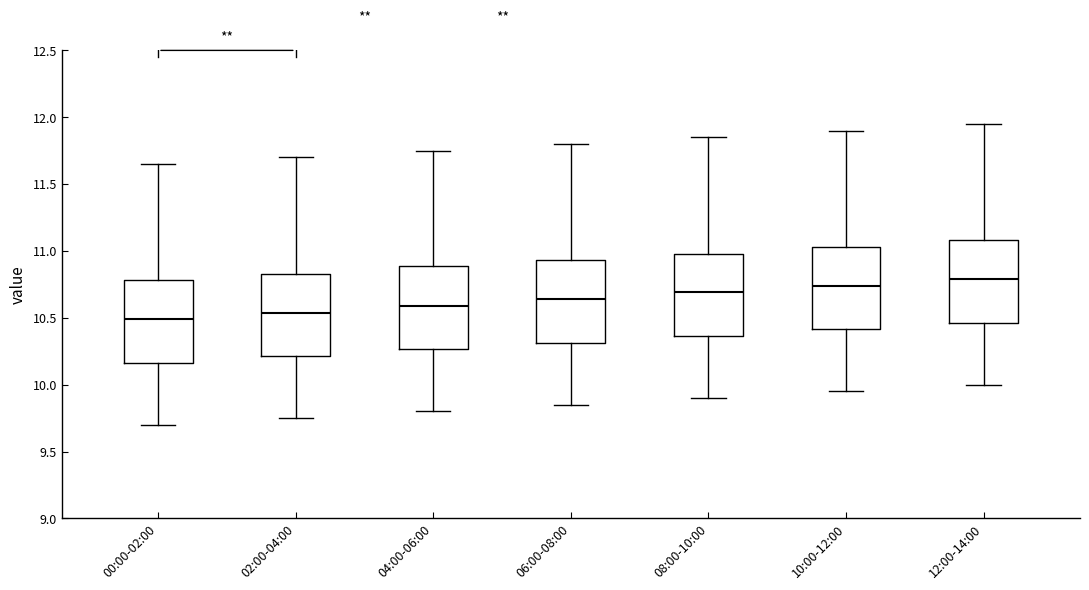

Where is the lower edge of the box for 10:00-12:00 on the y-axis? The values are not printed on the chart, so give them approximately, as read against the axis.

10.40